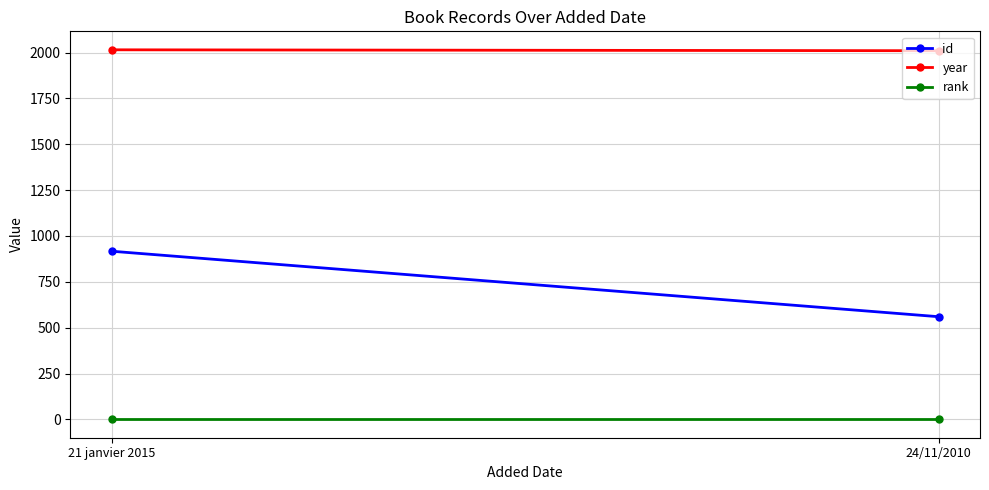

What is the spread (max minus min) of values at 24/11/2010?

2009